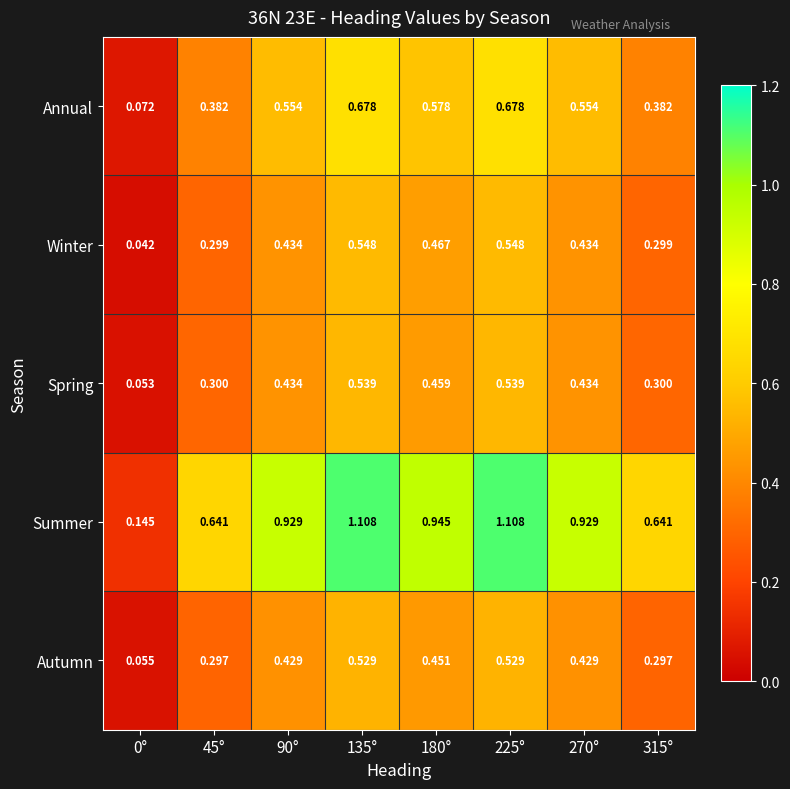

Which series has the largest total across all categories?

Summer